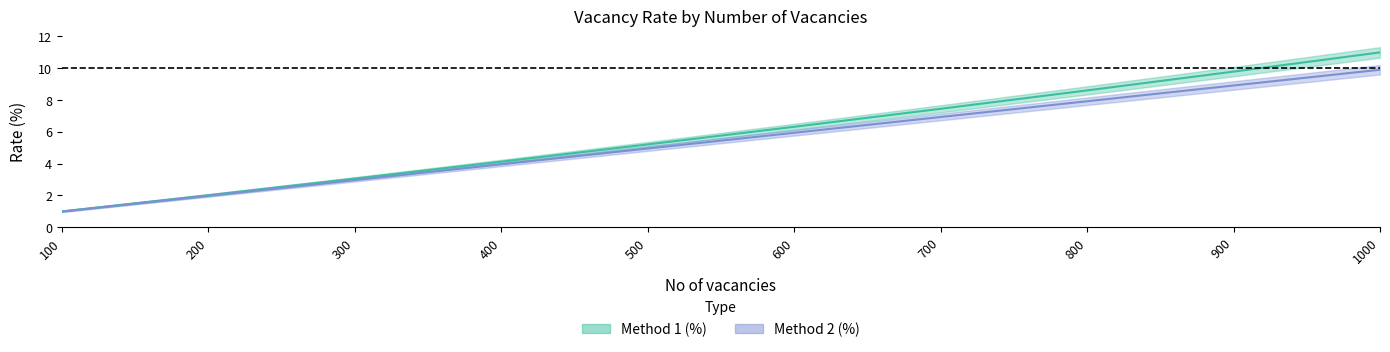

Read the Method 2 (%) value at 1000.

9.9